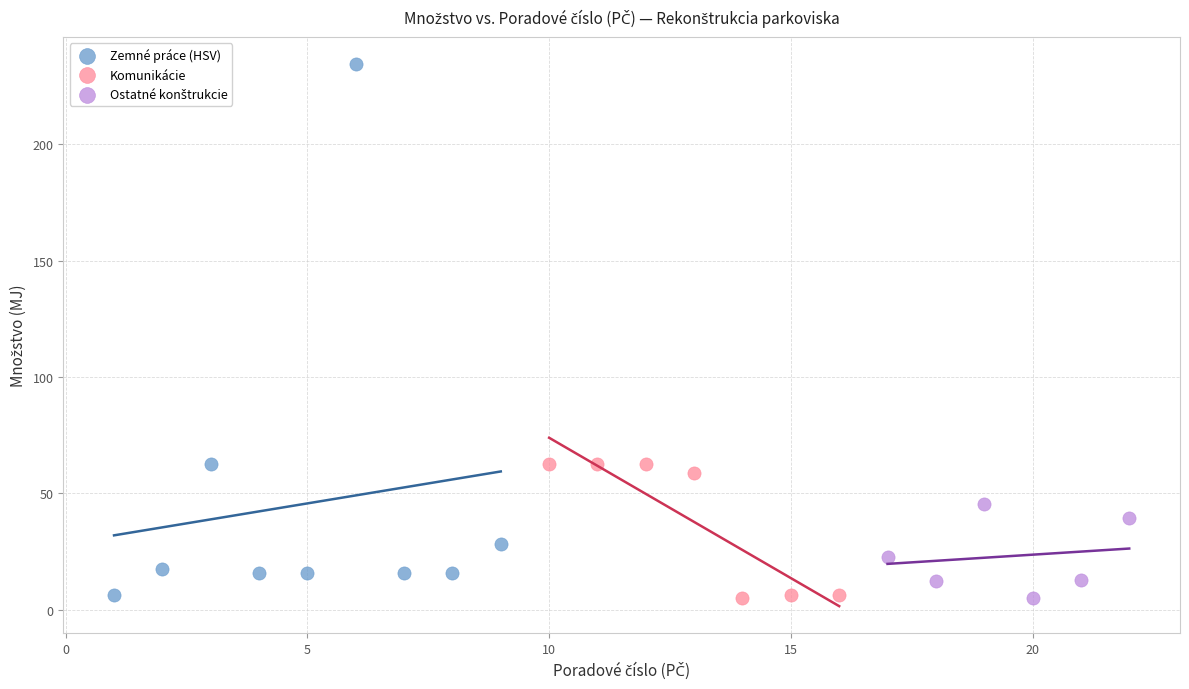

Which series contains the highest Y value?

Zemné práce (HSV)